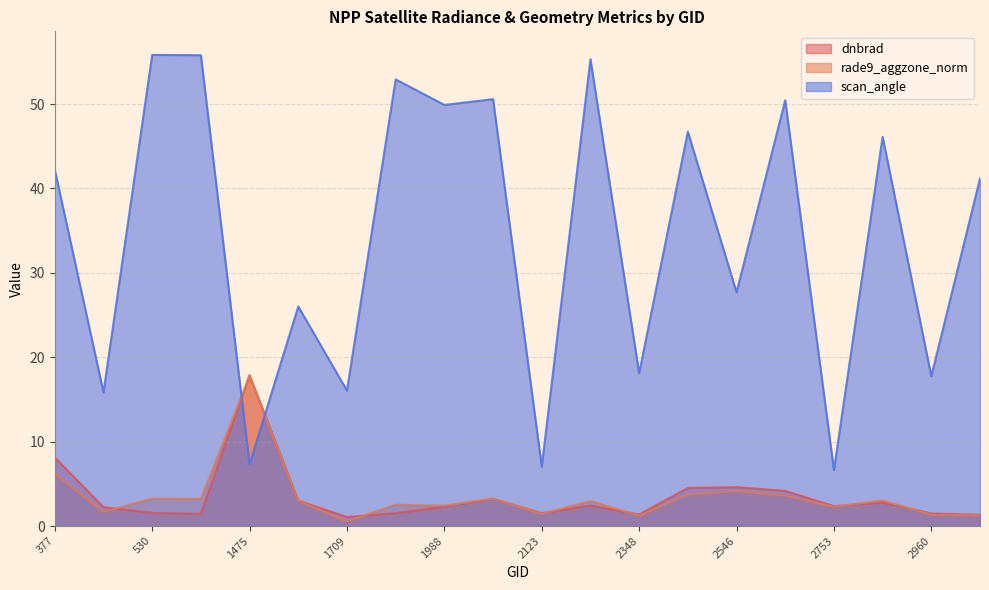

At which label is dnbrad closest to 9?

377